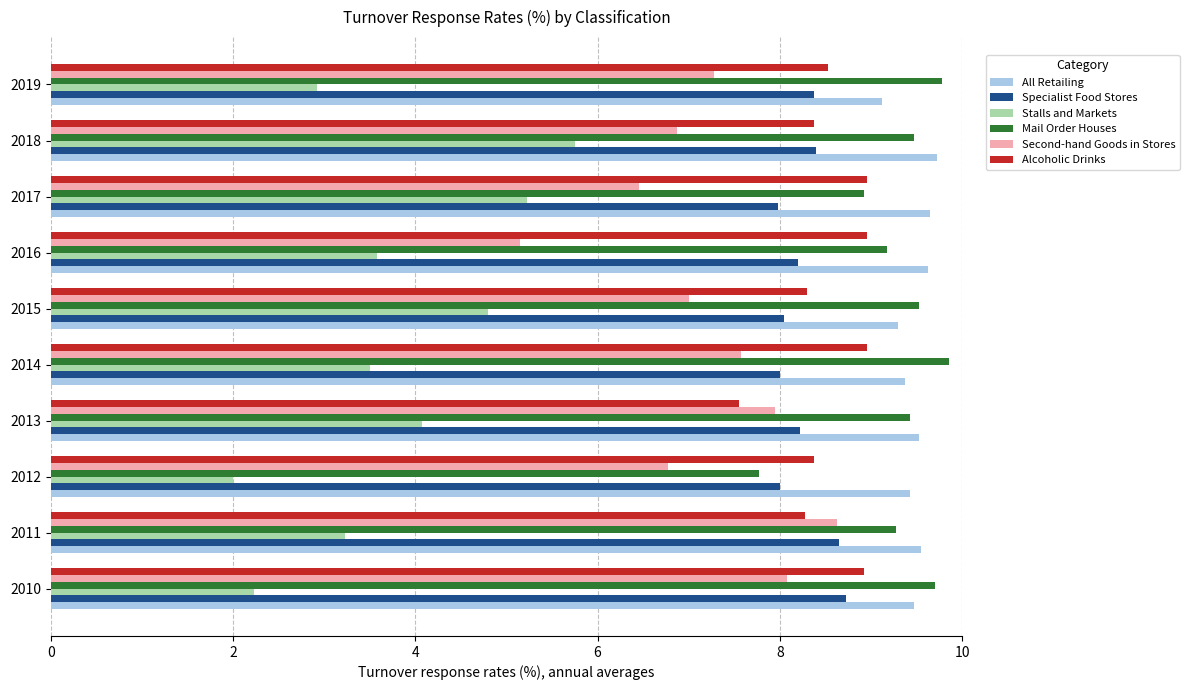

Between 2010 and 2016, which series saw the biggest shift?

Second-hand Goods in Stores